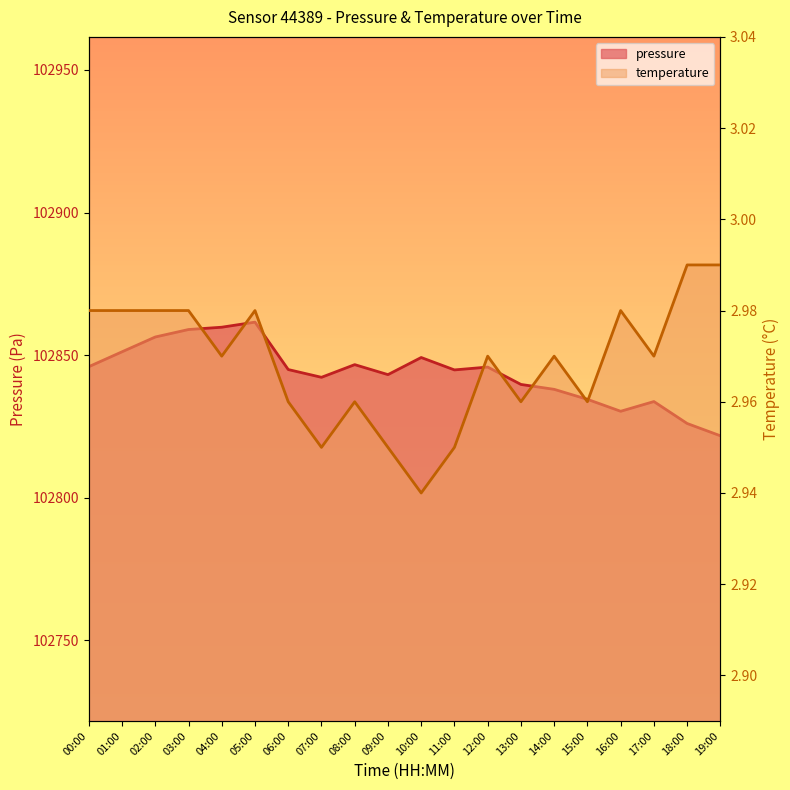

True or false: pressure and temperature intersect in this chart.

False